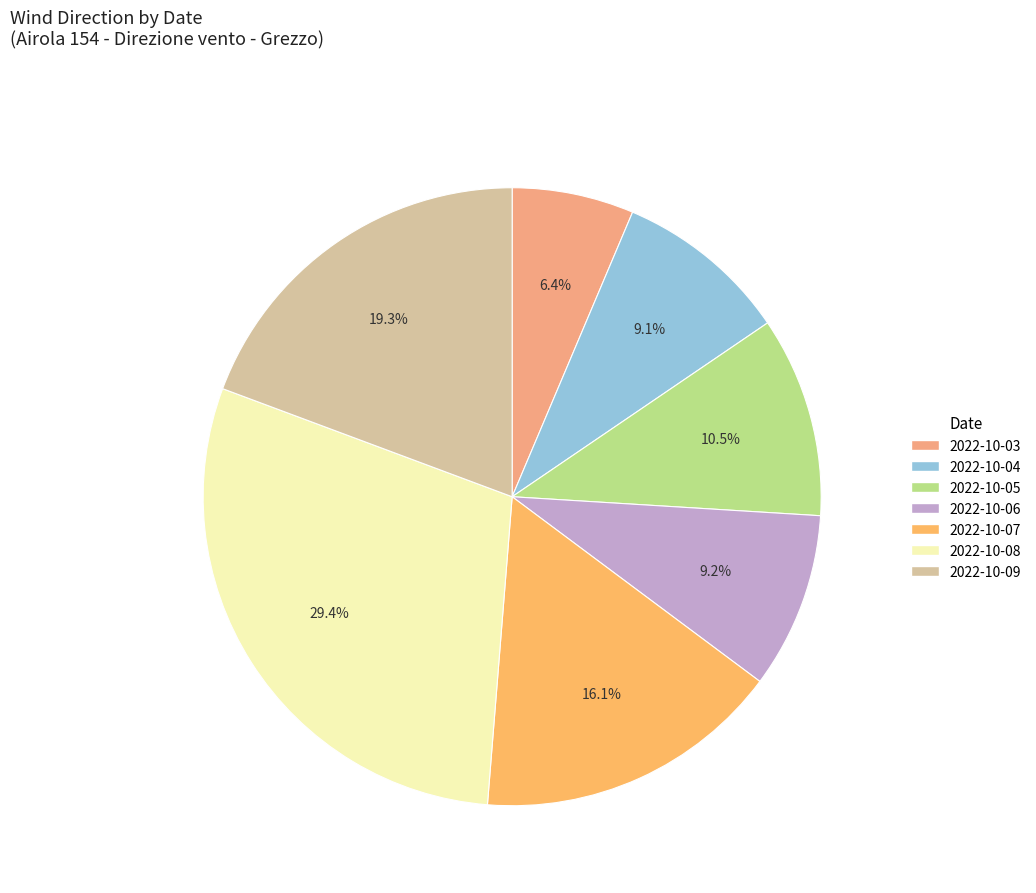

How many segments does this pie chart have?

7